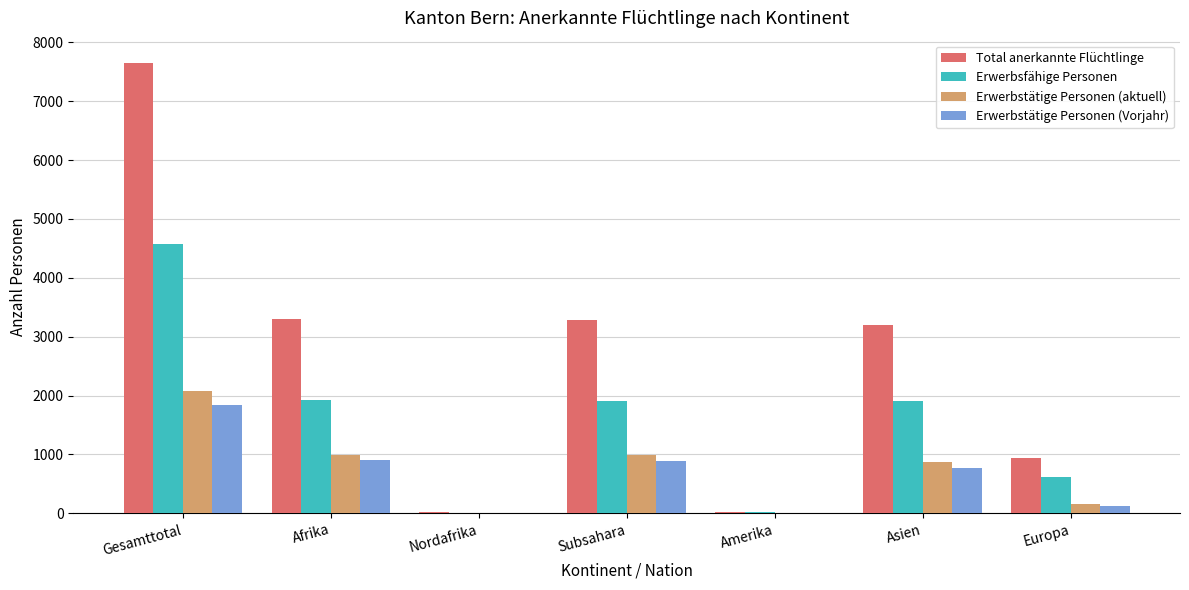

Between Gesamttotal and Amerika, which series saw the biggest shift?

Total anerkannte Flüchtlinge